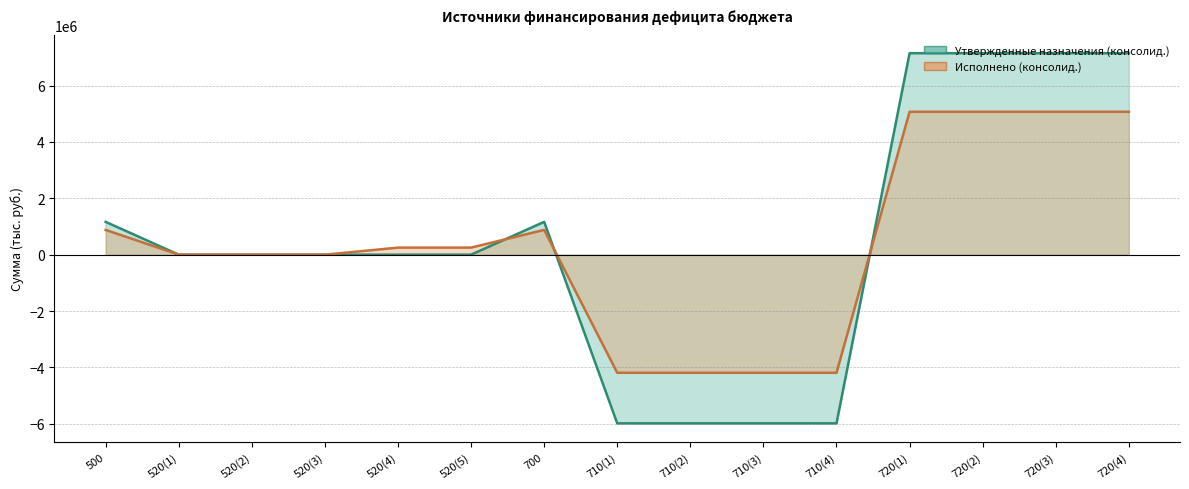

What is the greatest value displayed?

7147467.0